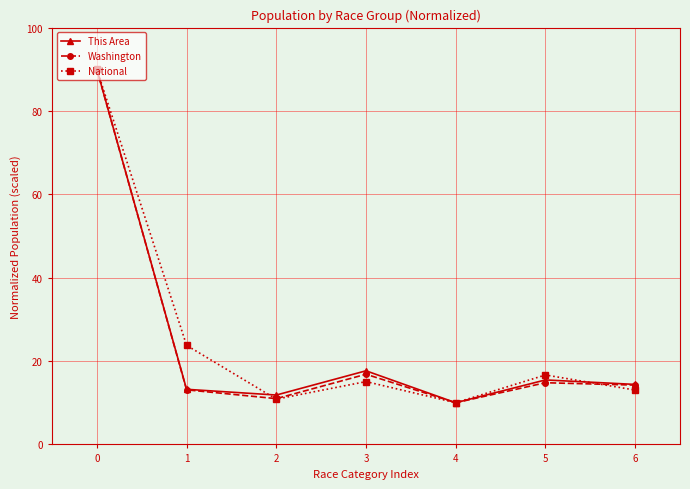

How many values in the Washington series are below 14?

3